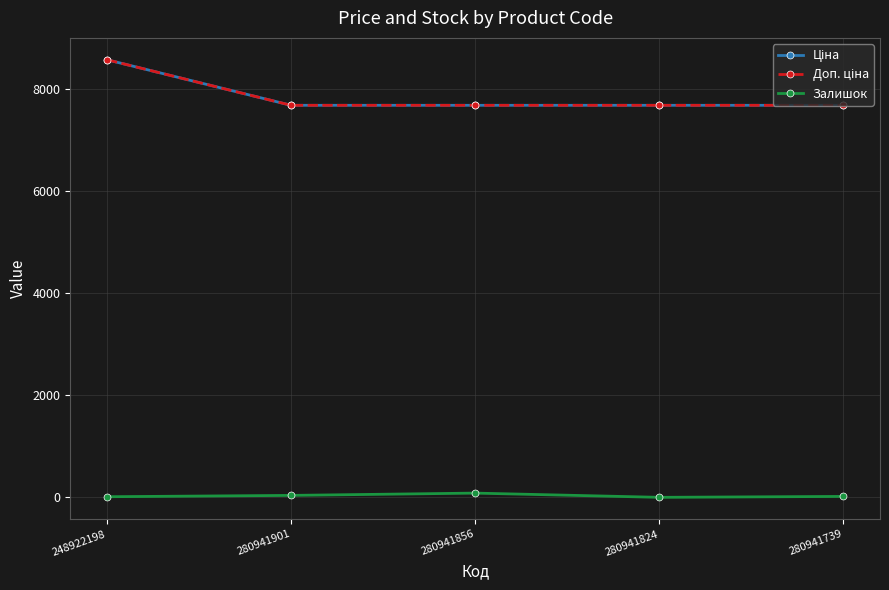

Is it true that Ціна equals 7688.0 at 280941856?

True